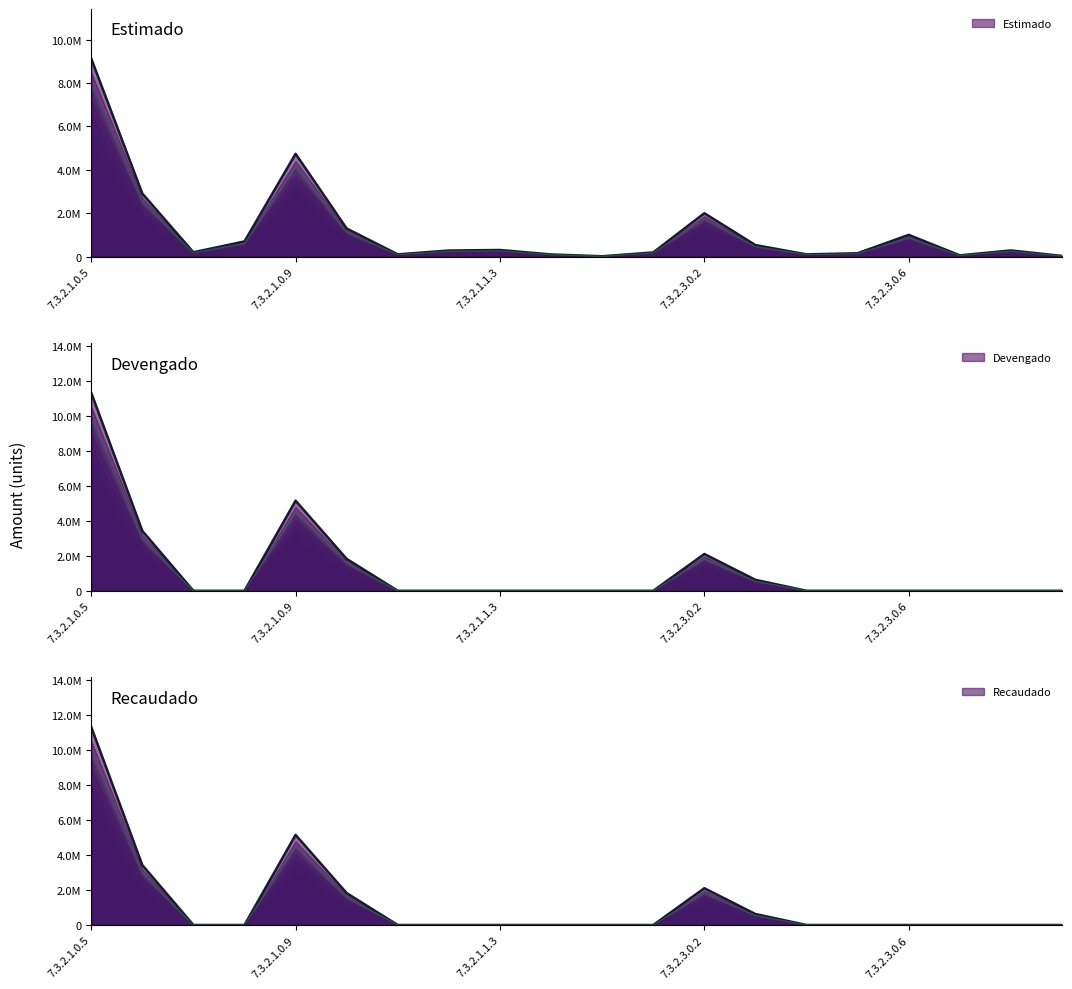

The Estimado series shows 410839.0 at 7.3.2.1.1.2. True or false?

False